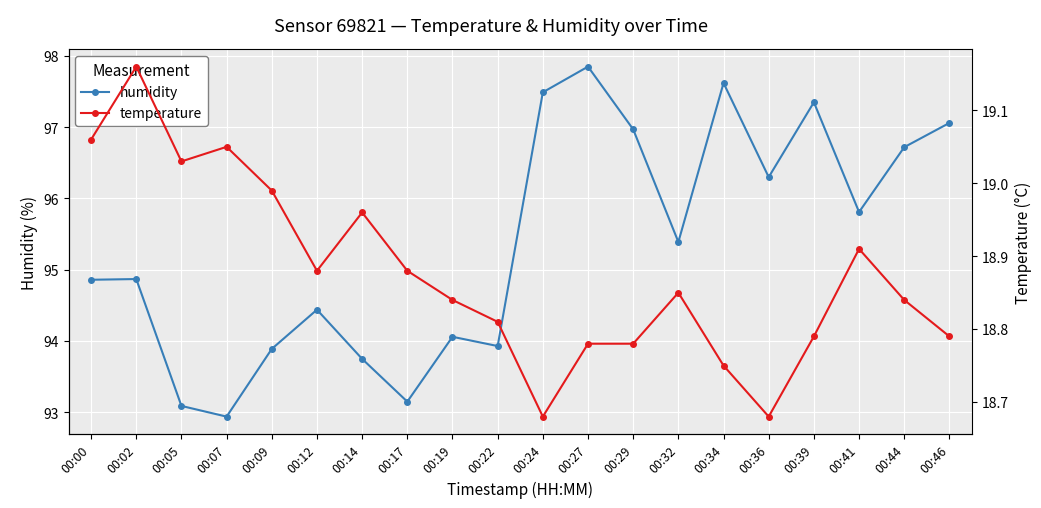

True or false: temperature and humidity cross at least once.

False